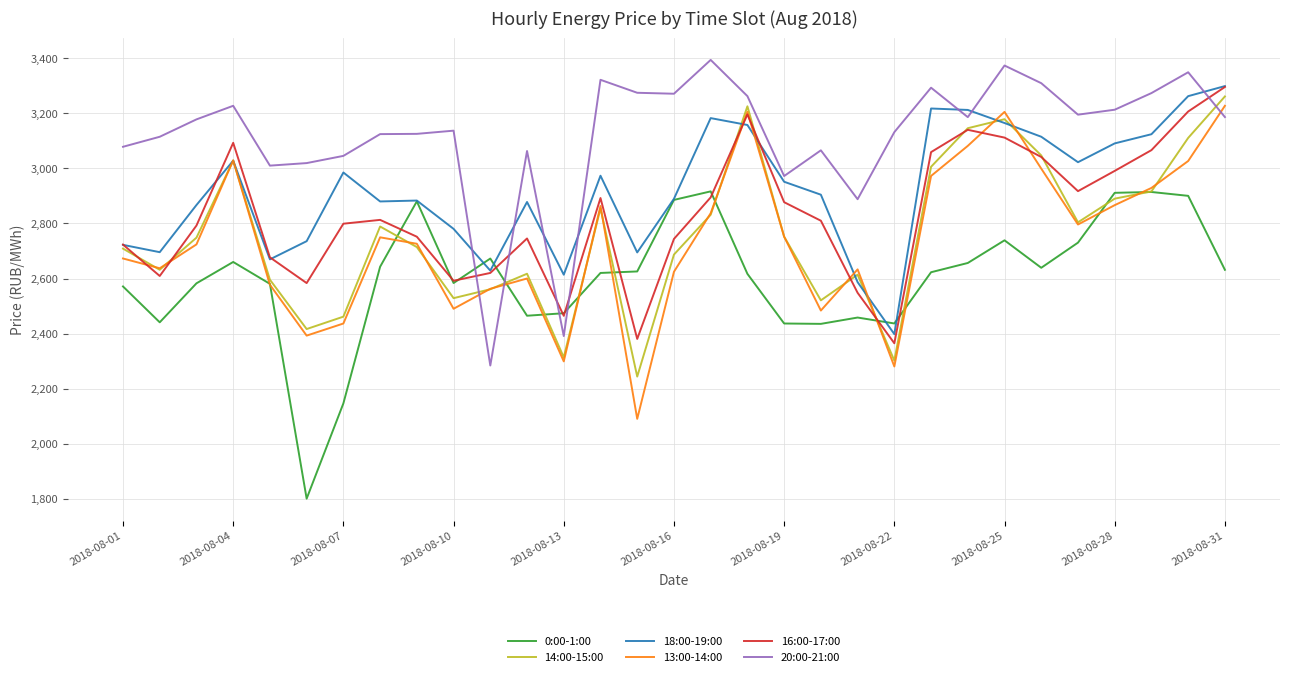

What is the average value of the 13:00-14:00 series?

2734.7